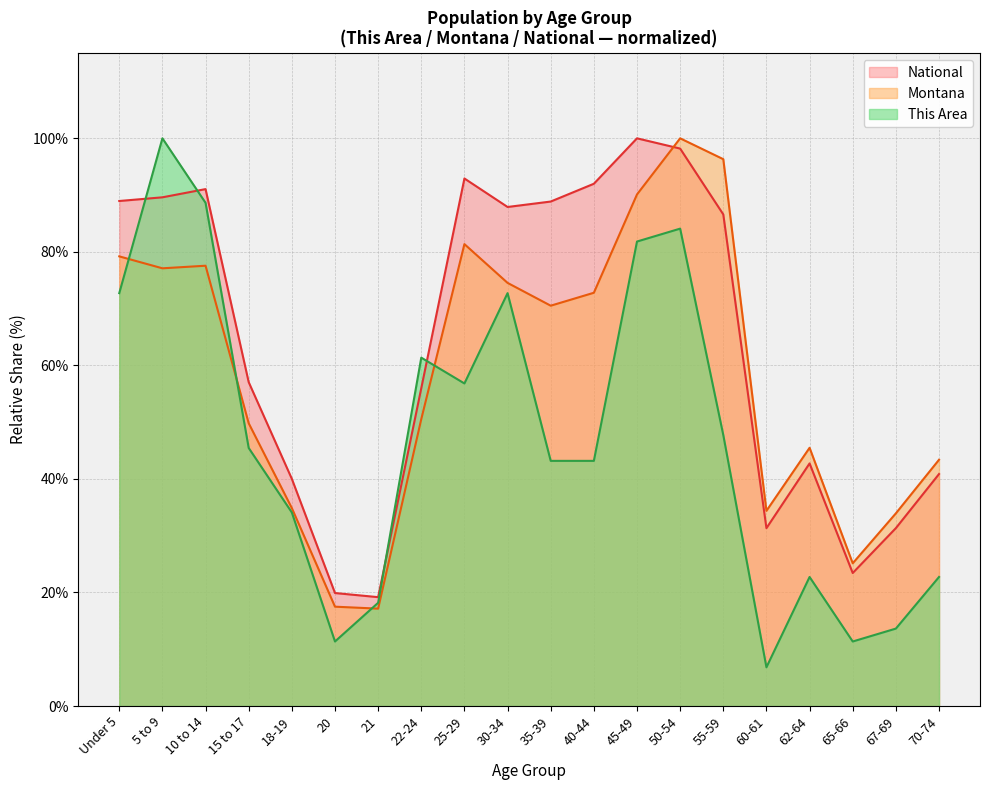

True or false: This Area and National intersect in this chart.

True